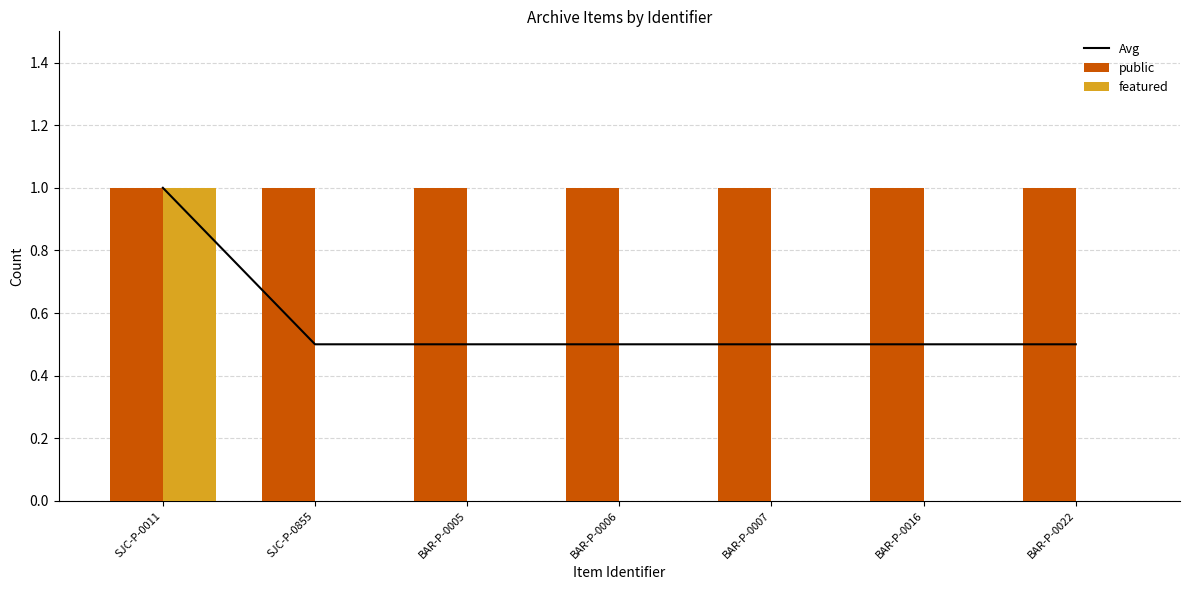

What is the difference between the highest and lowest values at BAR-P-0022?

1.0